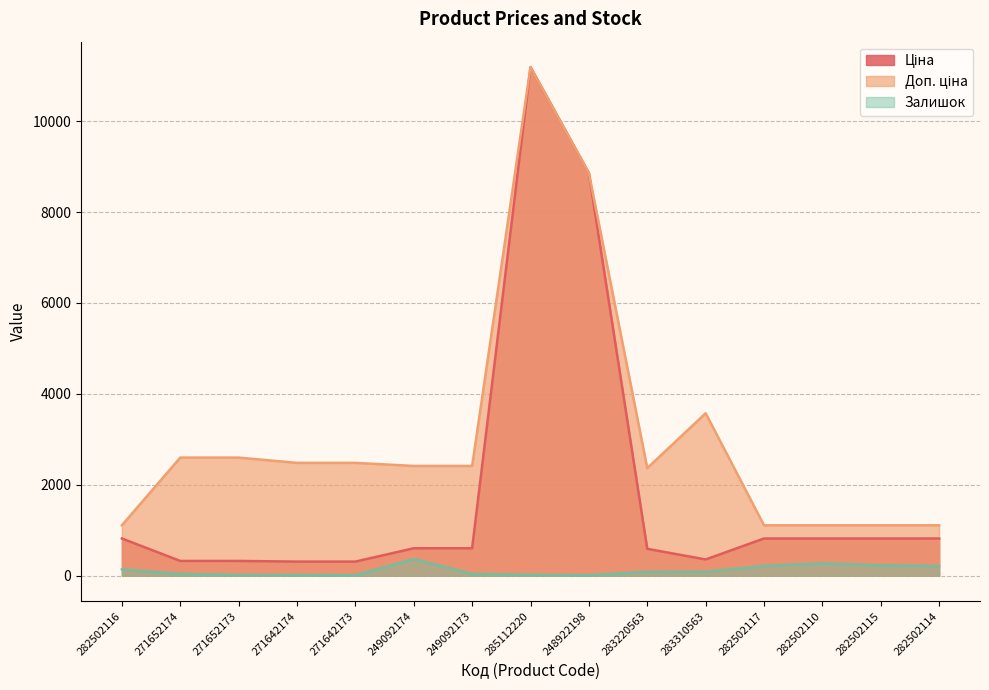

What is the total value across all series at 271642174?

2806.7